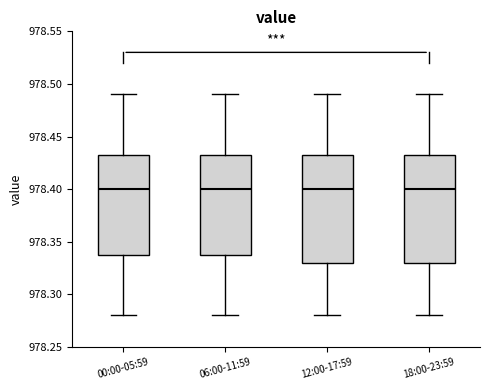

Reading left to right, transcribe this box plot: for each box, give where its median line is, the range the box spans, and where its two whiskers end, as read against the y-axis. The values are not printed on the chart, so give them approximately, as read against the axis.

00:00-05:59: median 978.400, box 978.340 to 978.435, whiskers 978.280 to 978.490
06:00-11:59: median 978.400, box 978.340 to 978.435, whiskers 978.280 to 978.490
12:00-17:59: median 978.400, box 978.330 to 978.435, whiskers 978.280 to 978.490
18:00-23:59: median 978.400, box 978.330 to 978.435, whiskers 978.280 to 978.490